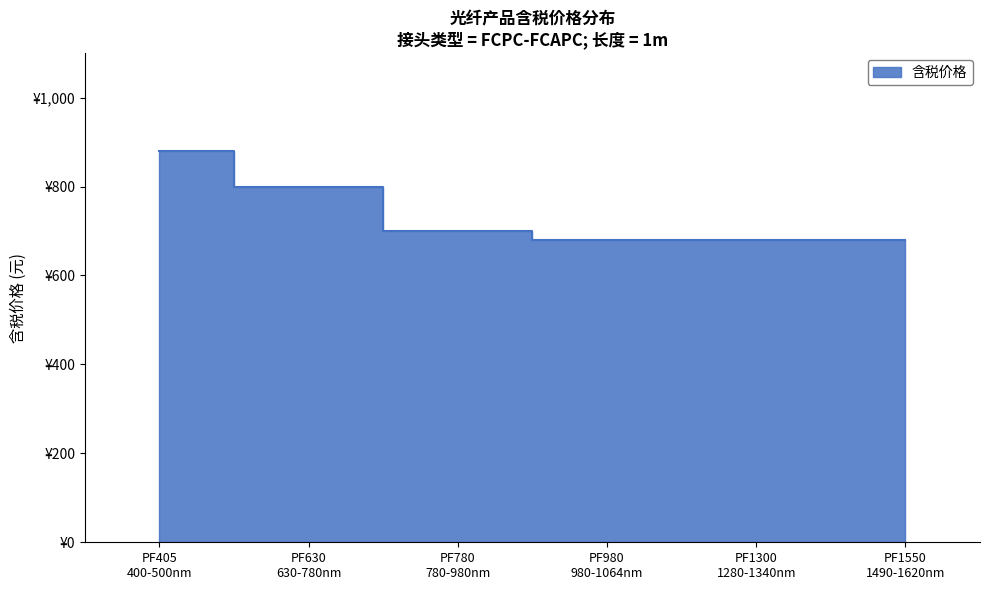

What is the approximate value at PF980
980-1064nm, to the nearest 5?

680